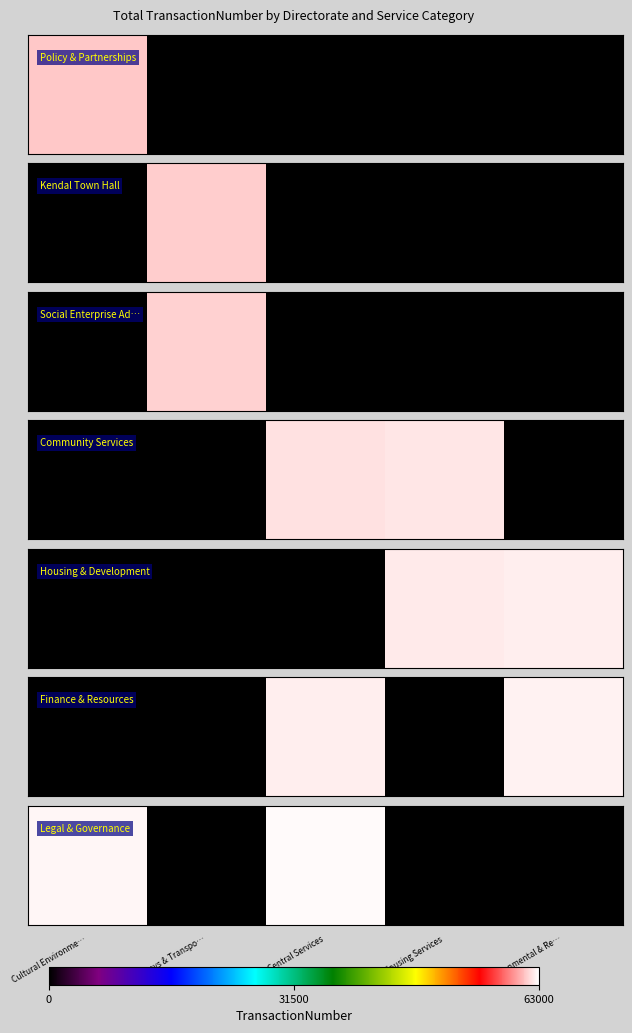

Rank the categories by value from lowest to highest.

Highways & Transpo…, Housing Services, Environmental & Re…, Cultural Environme…, Central Services